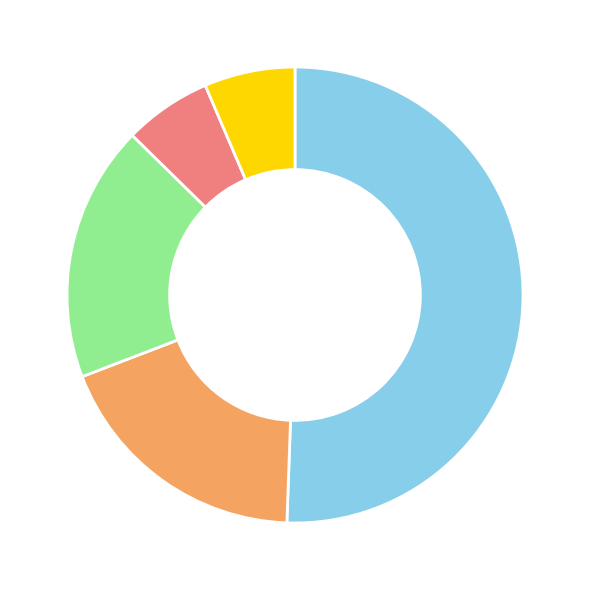

How many segments does this pie chart have?

5